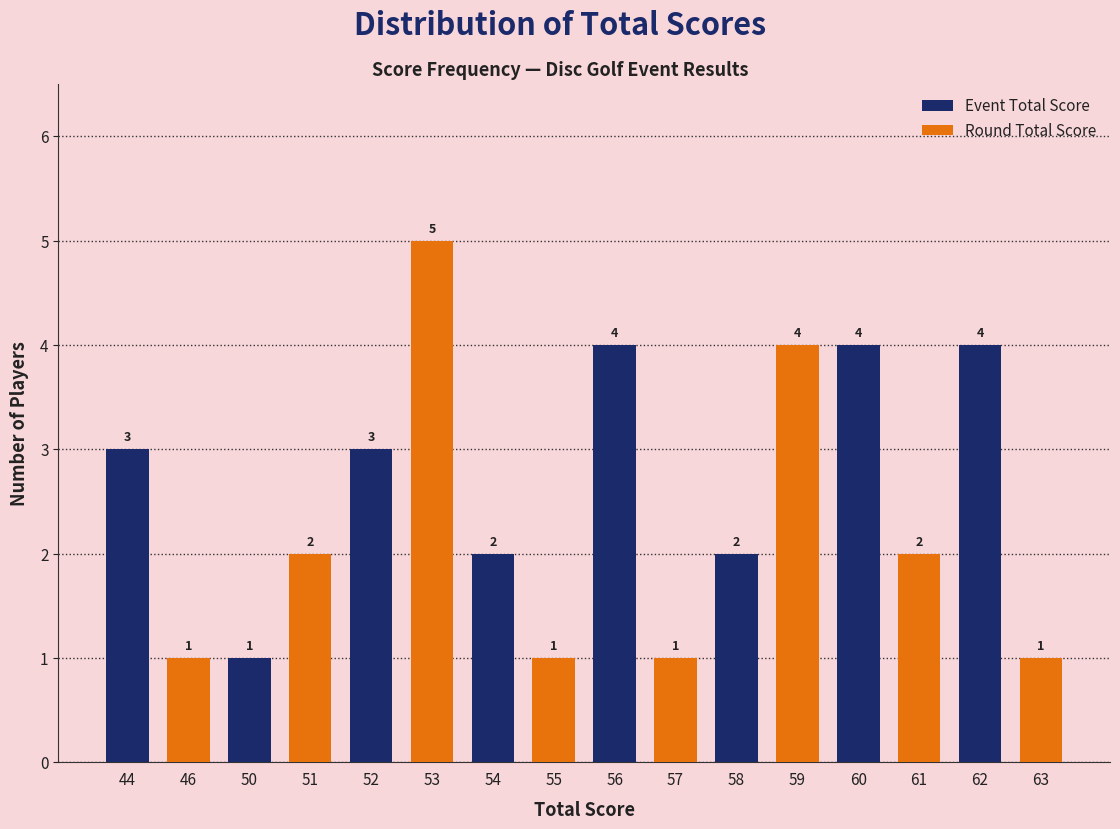

The Event Total Score series shows 7 at 60. True or false?

False